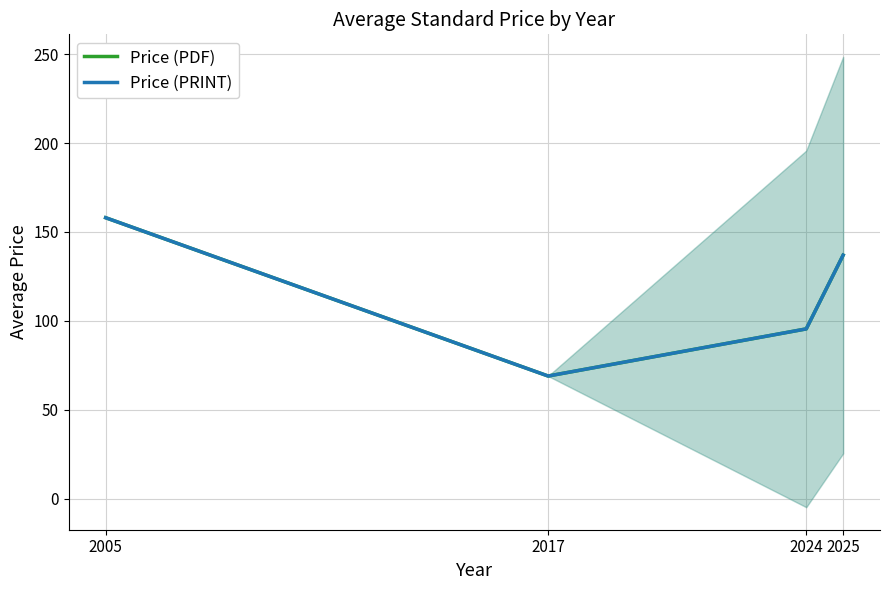

Where is Price (PRINT) nearest to the value 113?

2024